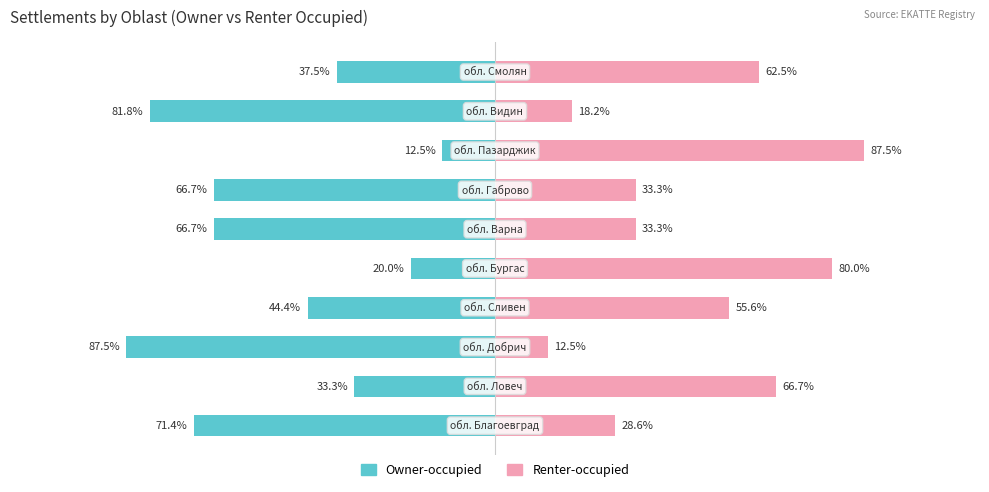

What are all the series names shown in the legend?

Owner-occupied, Renter-occupied